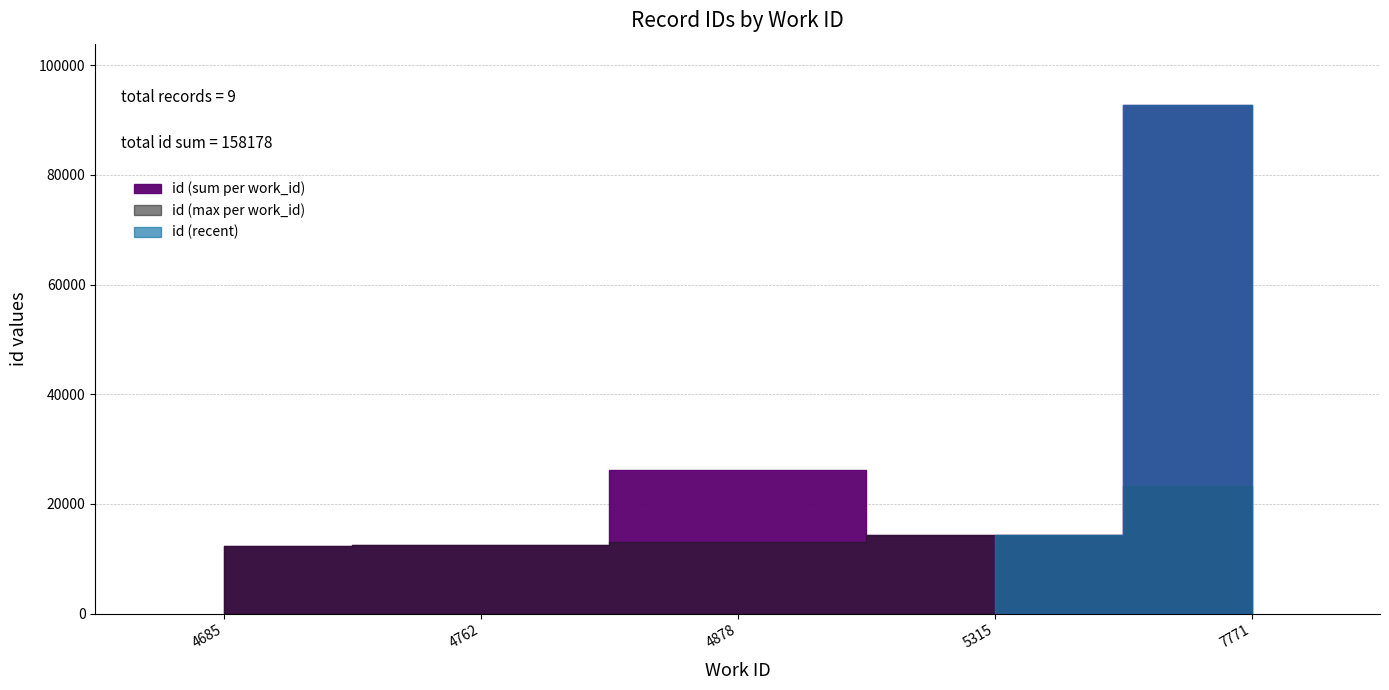

What is the value of the 6th point from the left?

23196